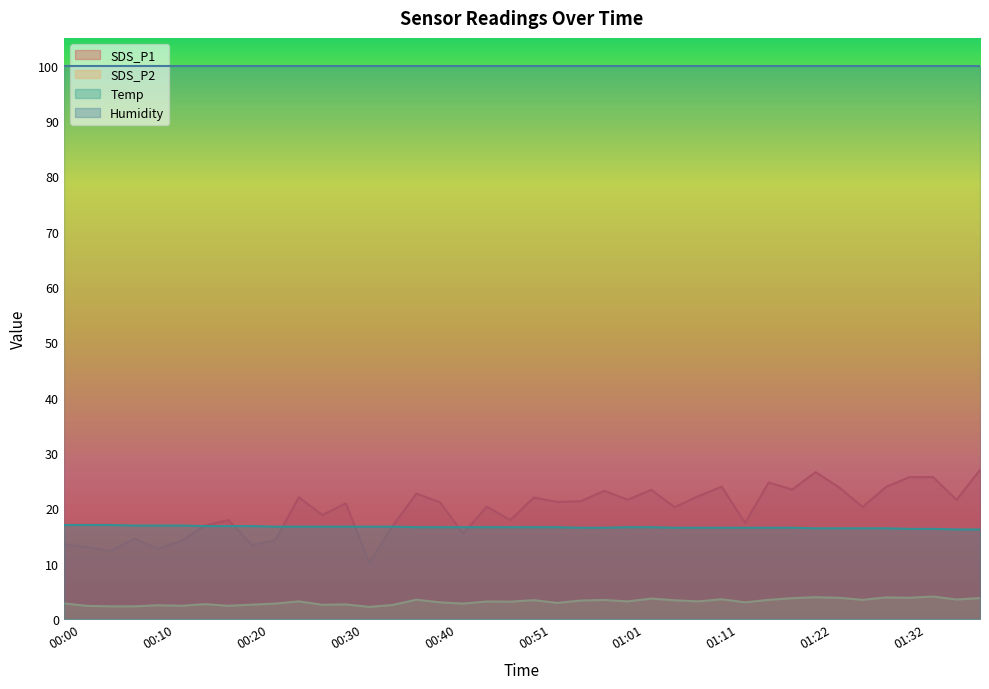

At which label is SDS_P2 closest to 3?

00:40